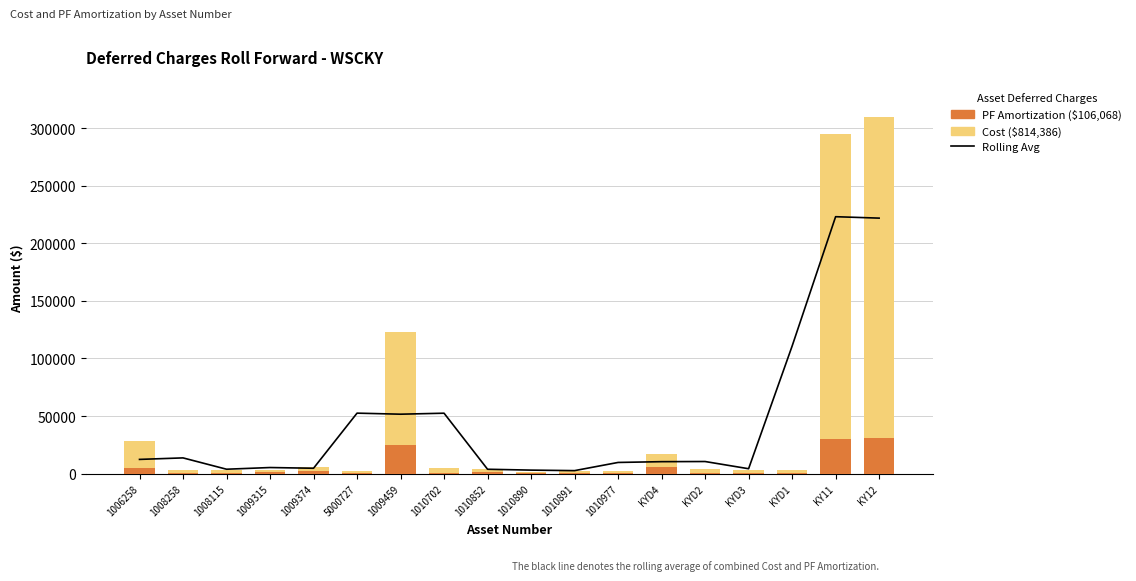

Which category has the highest value across all series?

KY12